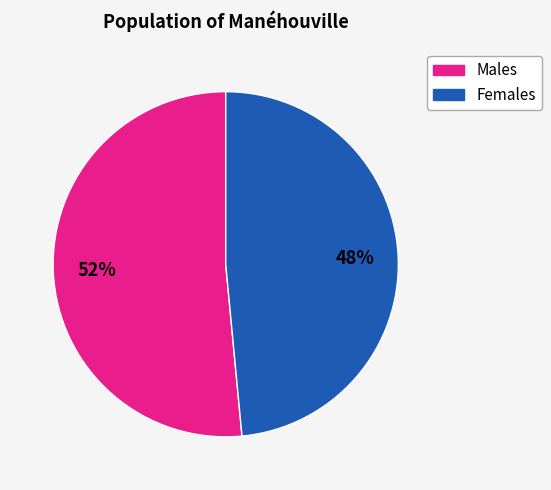

How many segments does this pie chart have?

2